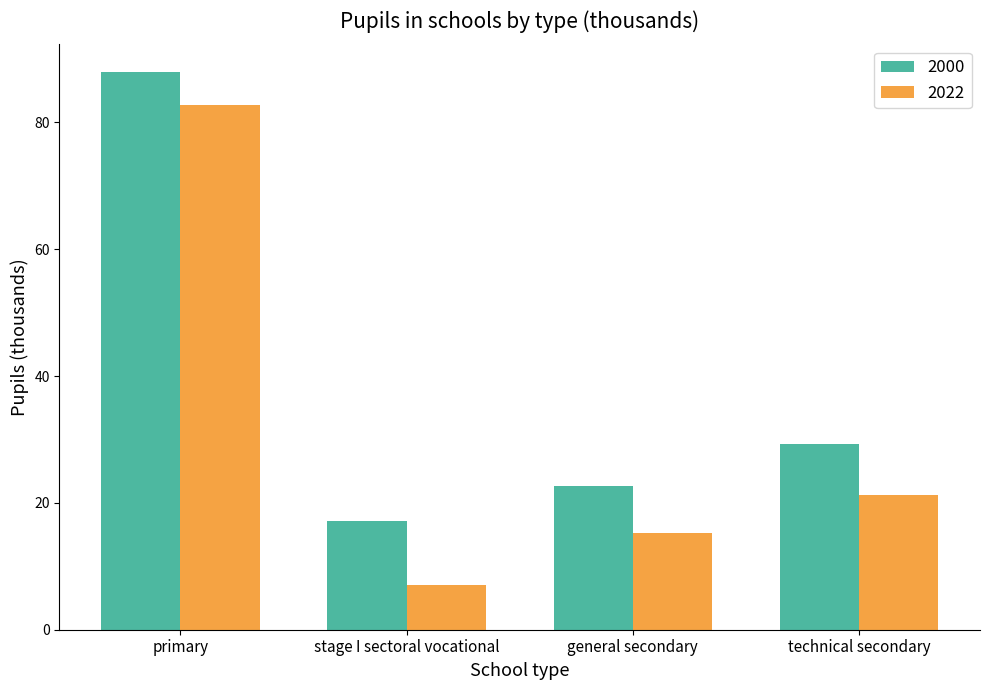

What is the average value of the 2022 series?

31.6